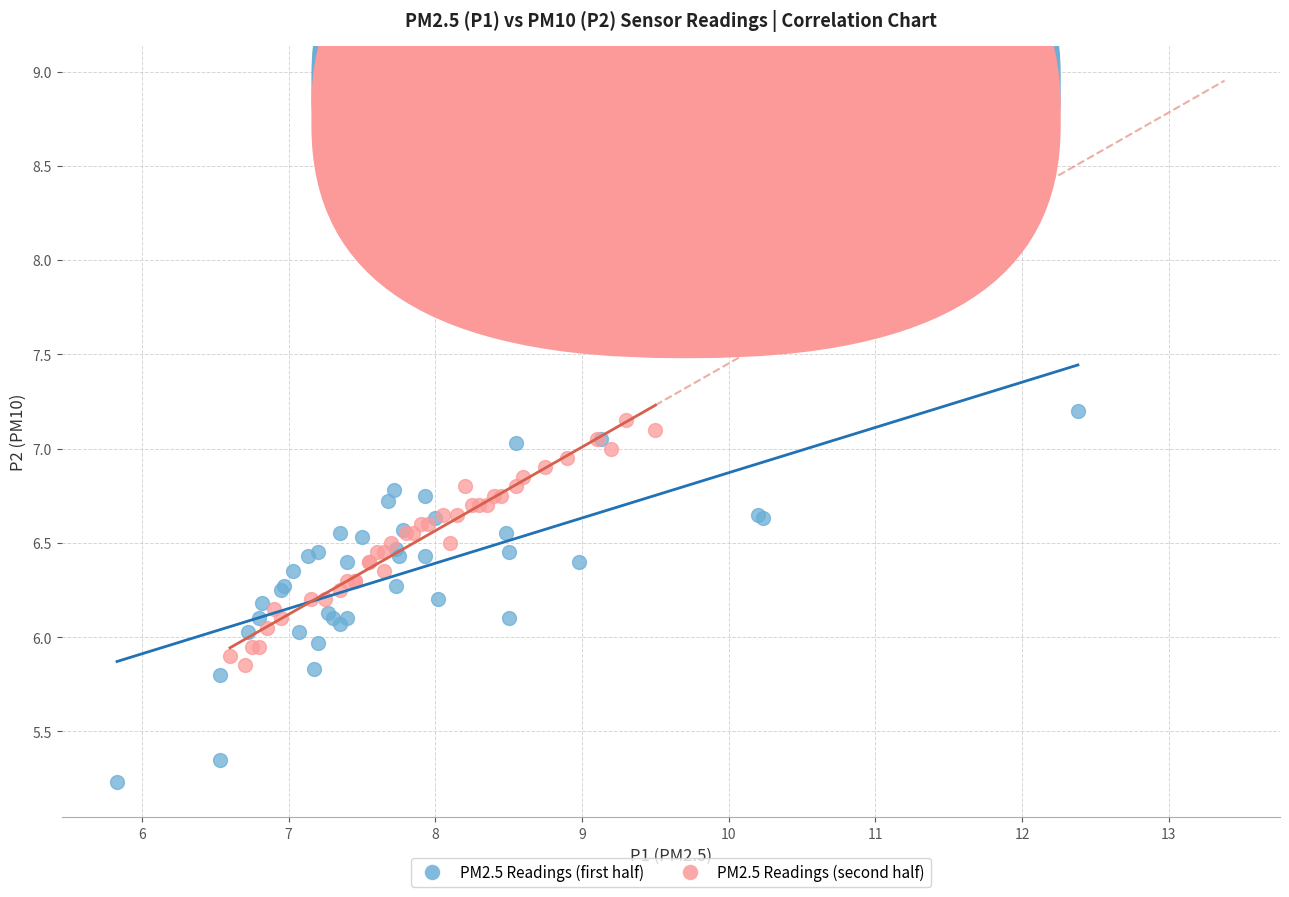

Which series has the widest spread of Y values?

PM2.5 Readings (first half)